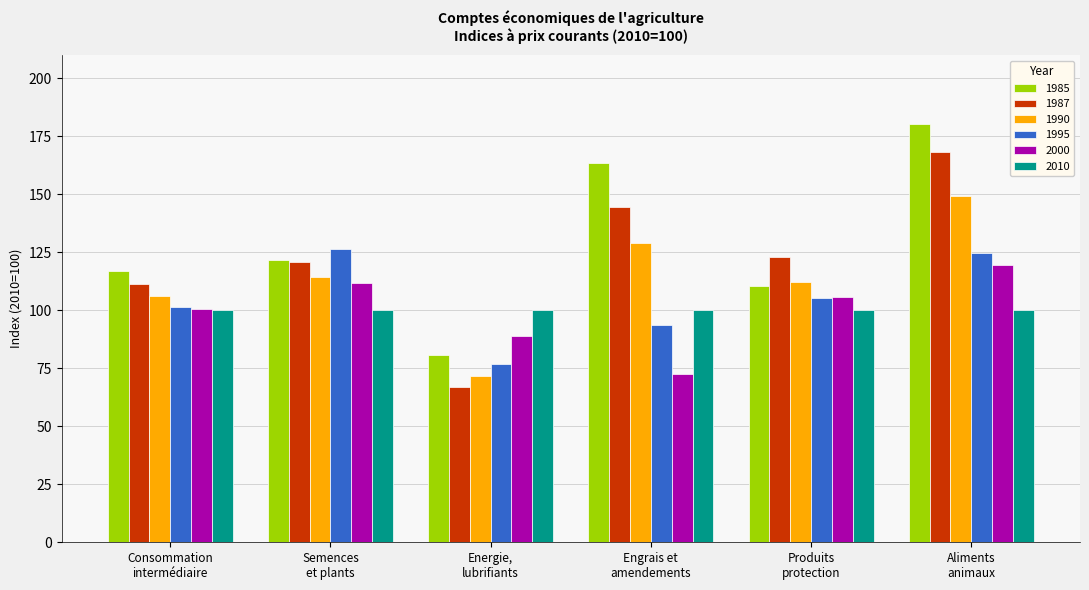

Is it true that 2000 equals 72.7 at Engrais et
amendements?

True